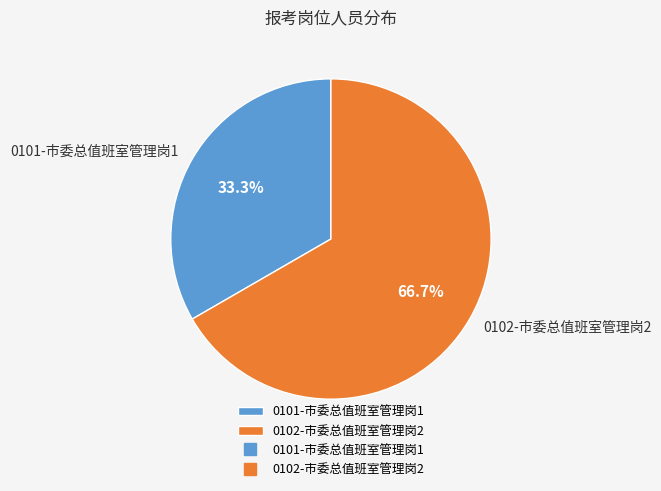

To the nearest percent, what is the average slice percentage?

50%